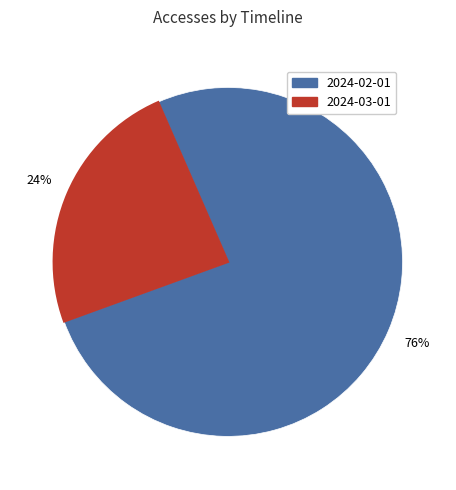

Between 2024-03-01 and 2024-02-01, which is larger?

2024-02-01